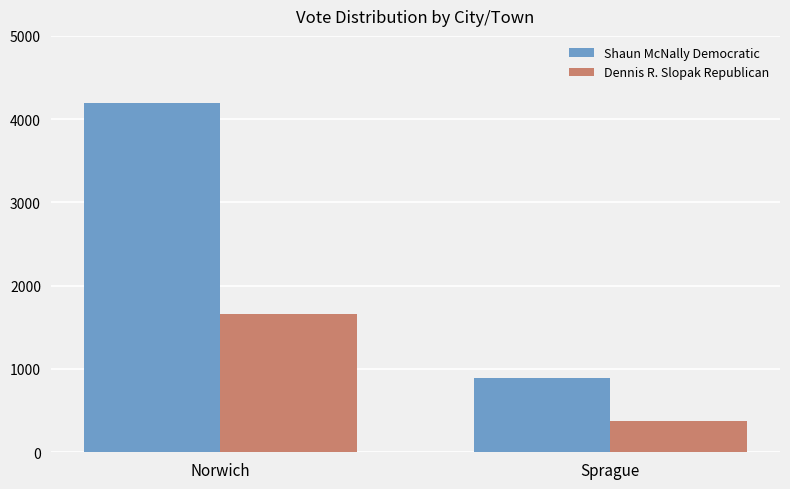

Reading left to right, list all the values displayed in this chart.

Shaun McNally Democratic: Norwich=4198	Sprague=890
Dennis R. Slopak Republican: Norwich=1660	Sprague=371